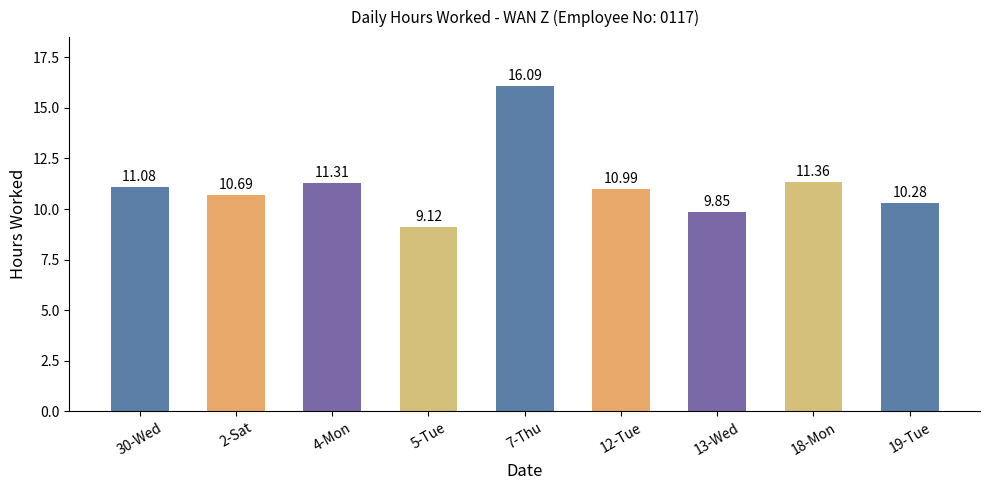

Approximately how many times larger is the value at 19-Tue compared to 4-Mon?

0.9